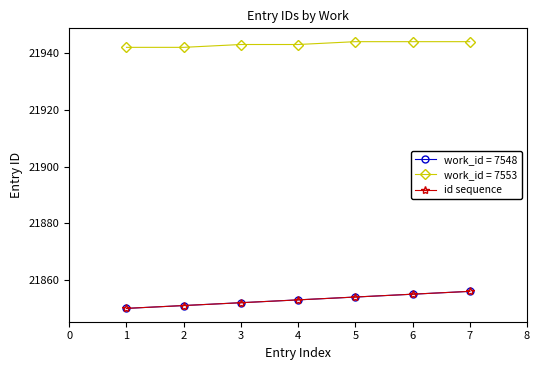

Is this an area chart (filled region under the line)?

No